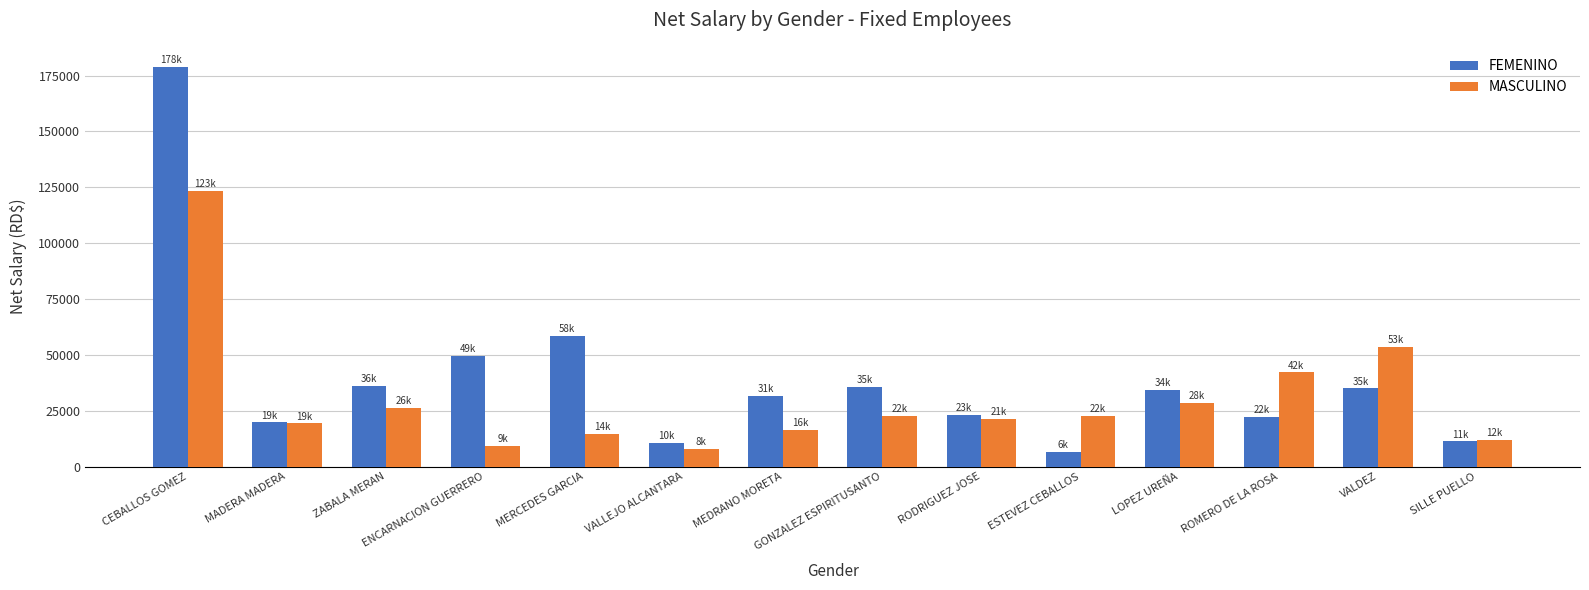

What is the difference between the maximum and minimum values in the MASCULINO series?

115354.8